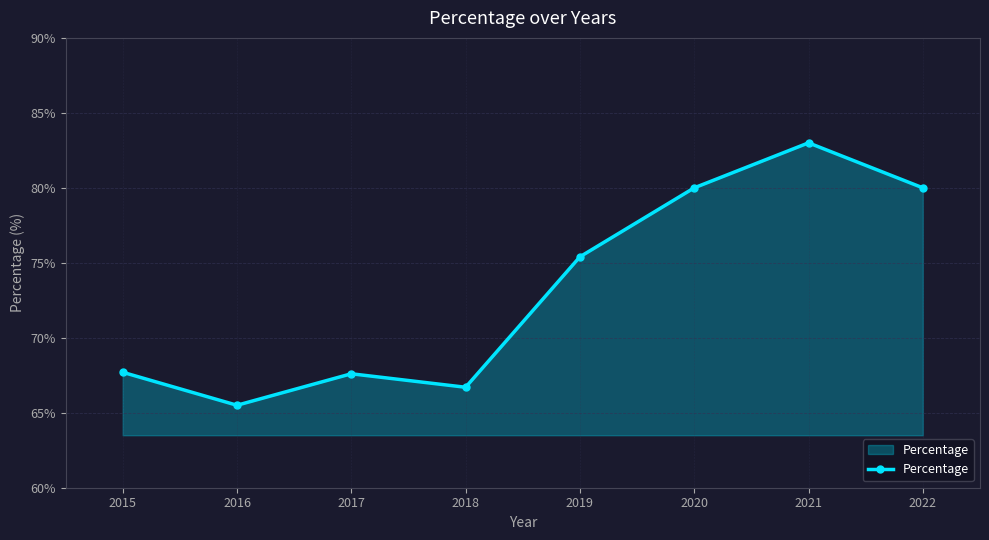

Where does the data first go above 75?

2019